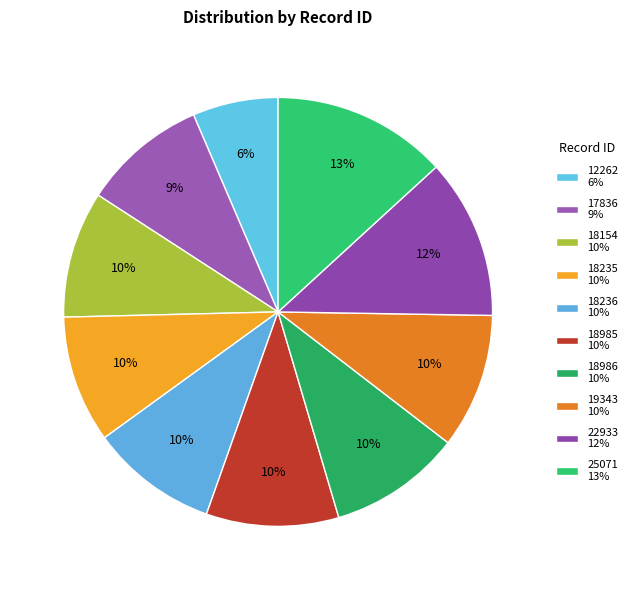

To the nearest percent, what is the combined percentage of 18985 and 17836?

19%